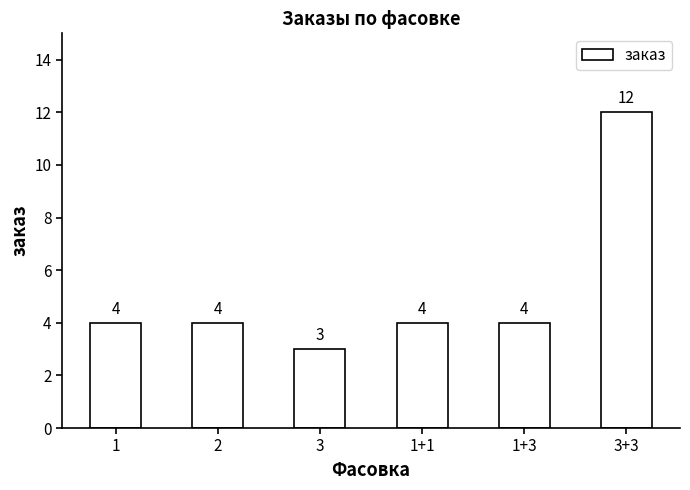

Reading right to left, list all the values displayed in this chart.

12	4	4	3	4	4